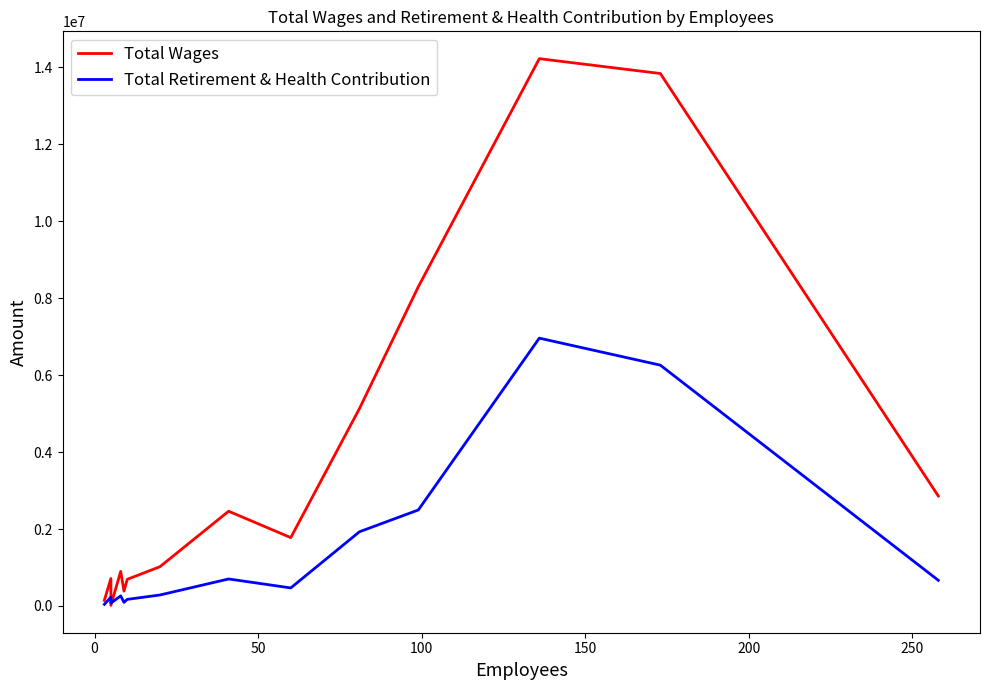

What is the maximum value shown in the chart?

14229450